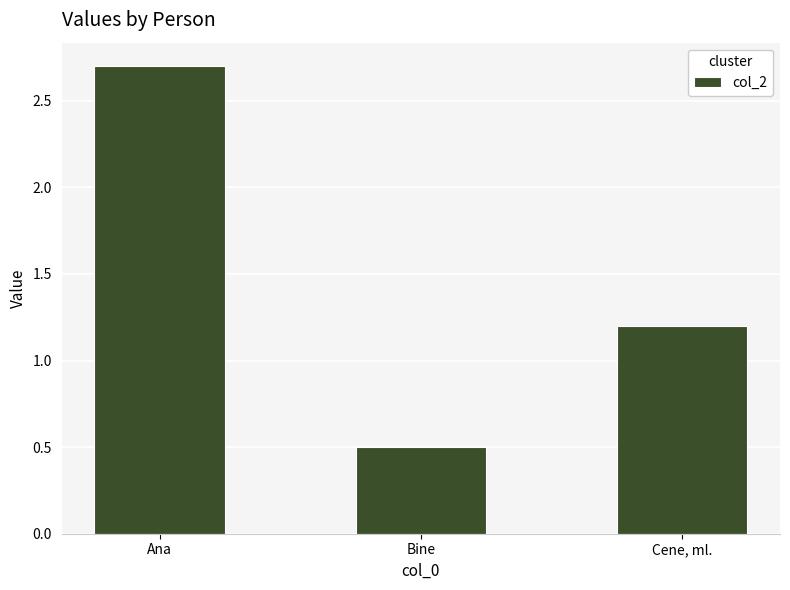

How many bars are there in total?

3